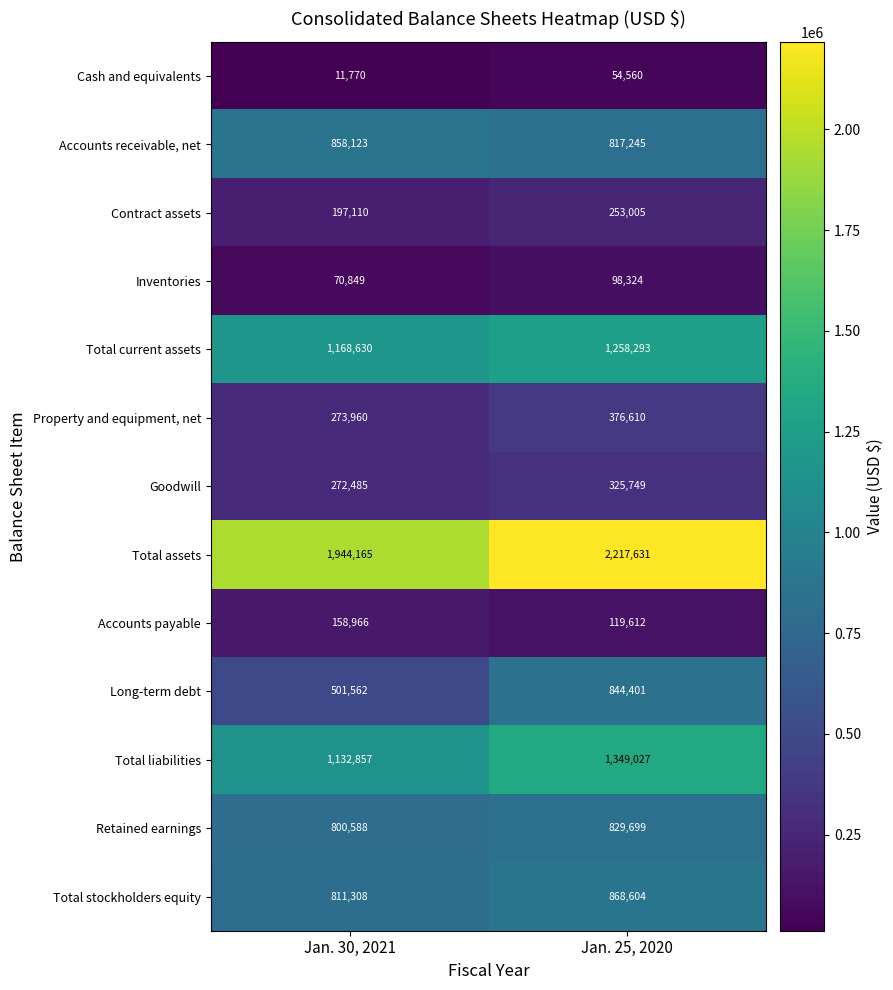

Which series has the widest spread of values?

Long-term debt